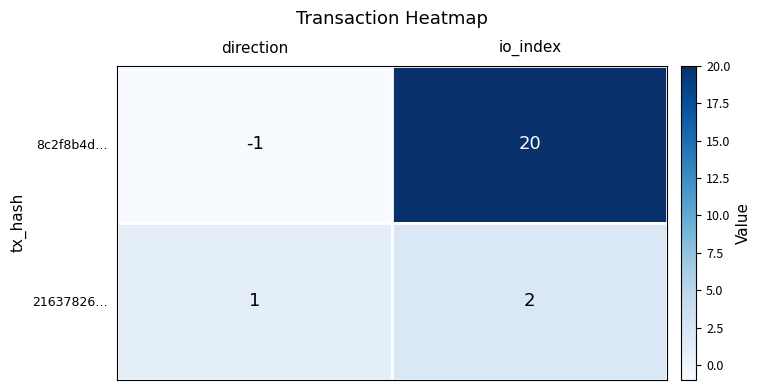

Reading left to right, extract all data points from this chart.

8c2f8b4d…: -1	20
21637826…: 1	2